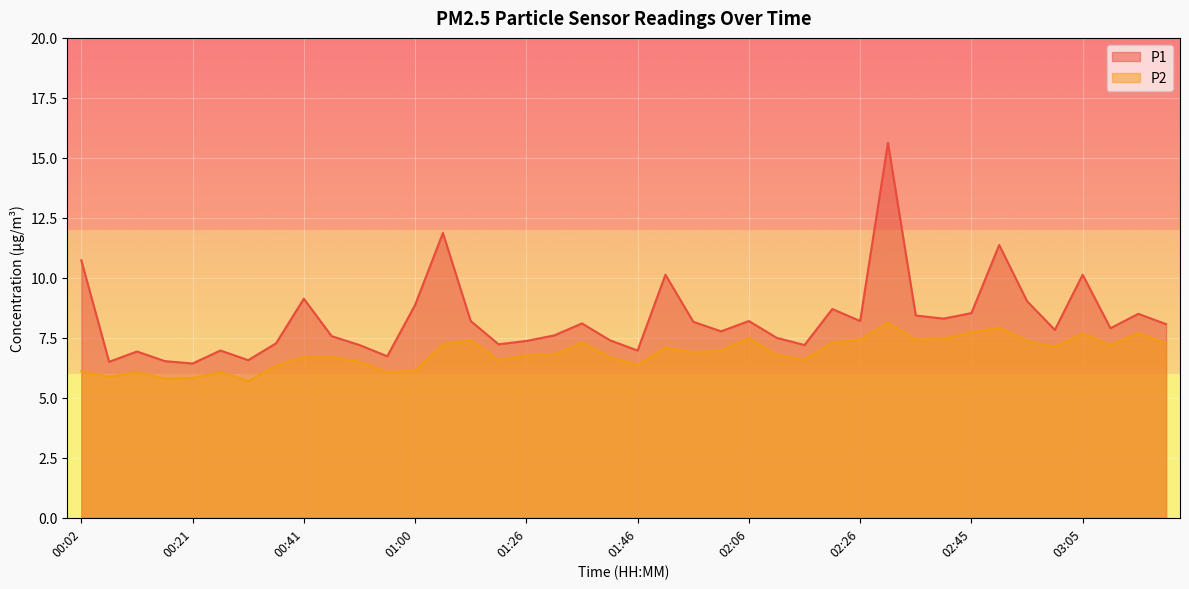

Which series has the largest total across all categories?

P1